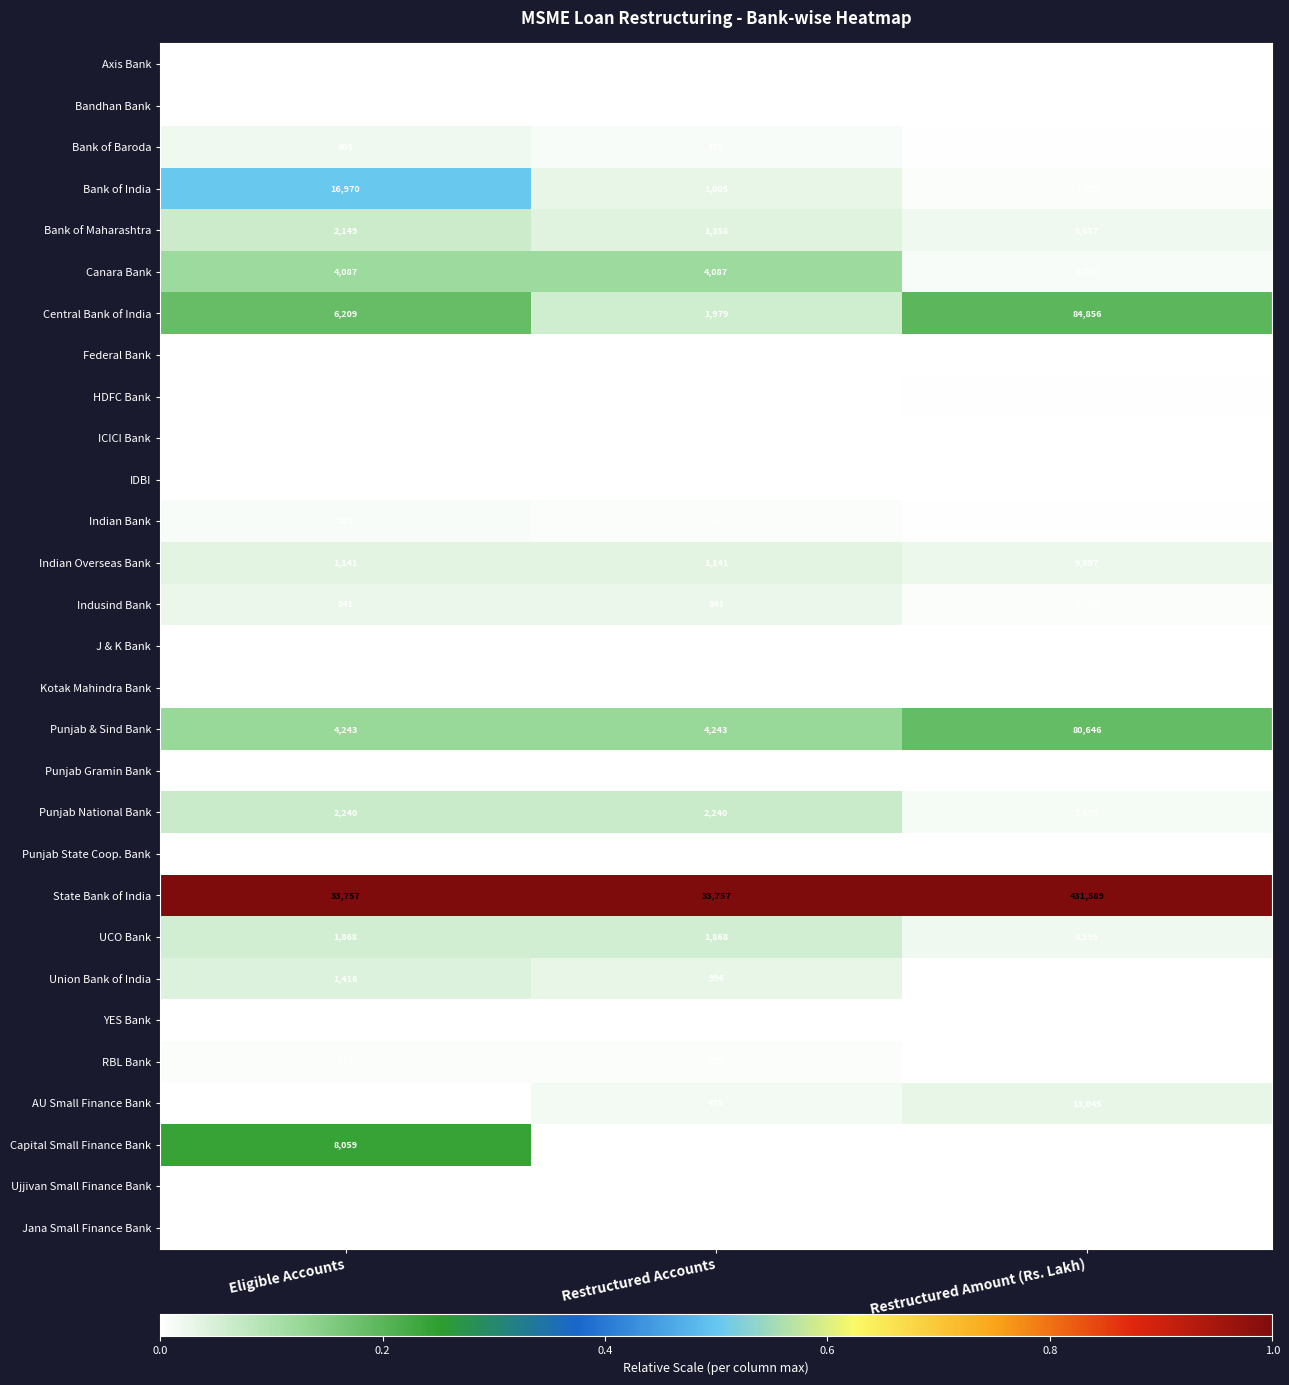

Read the Bank of India value at Restructured Amount (Rs. Lakh), to the nearest 100.

1900